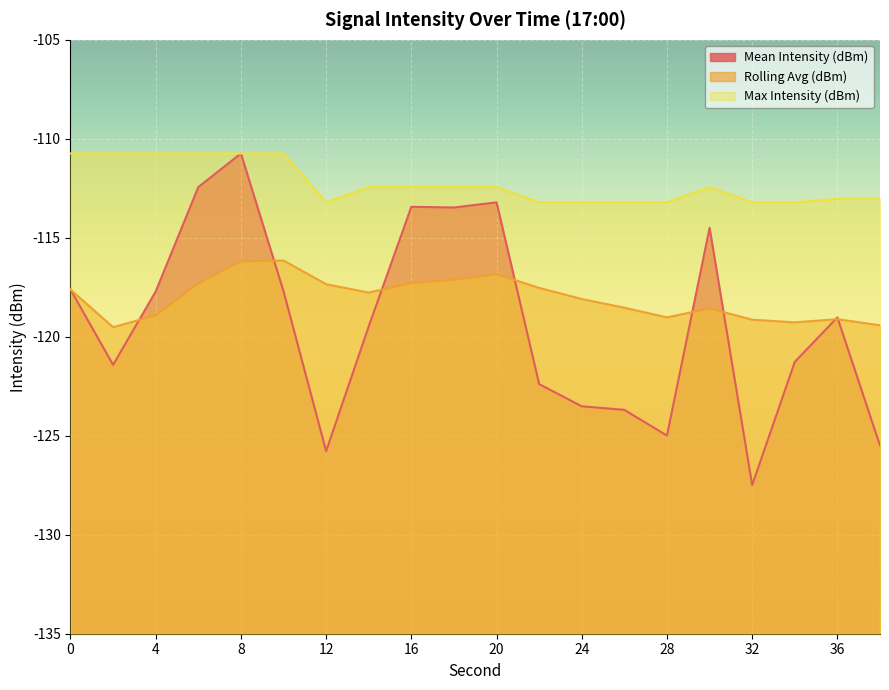

What are all the series names shown in the legend?

Mean Intensity (dBm), Rolling Avg (dBm), Max Intensity (dBm)